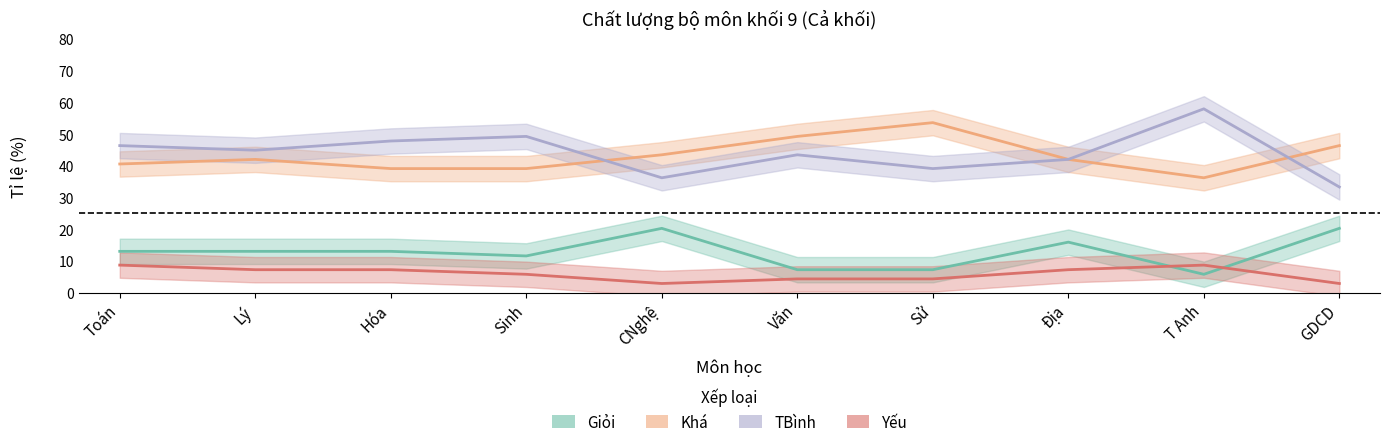

What is the label of the 8th point from the left?

Địa